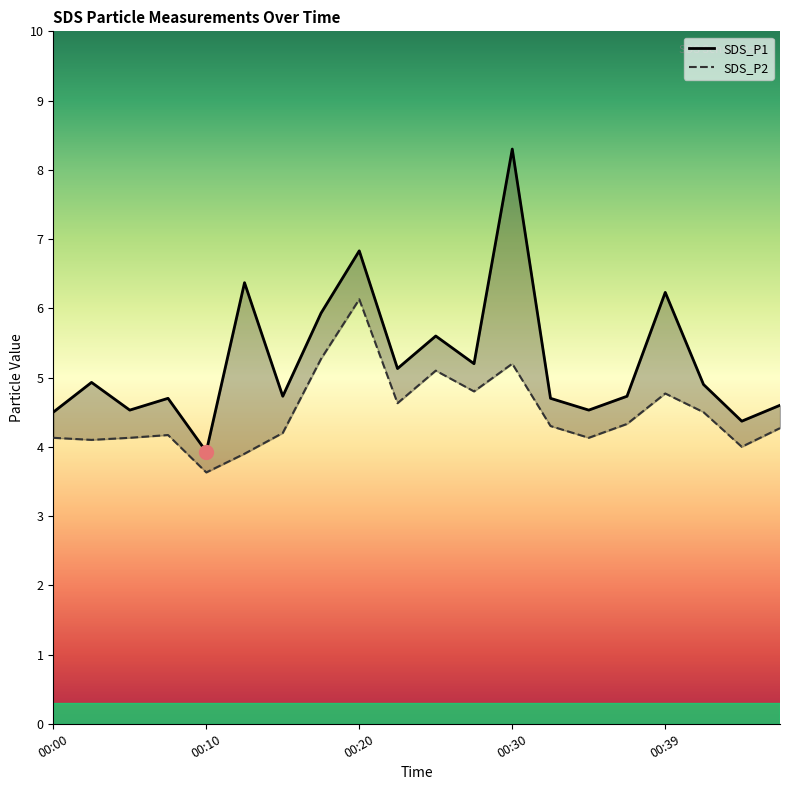

True or false: SDS_P1 has more than 2 interior local peaks.

True